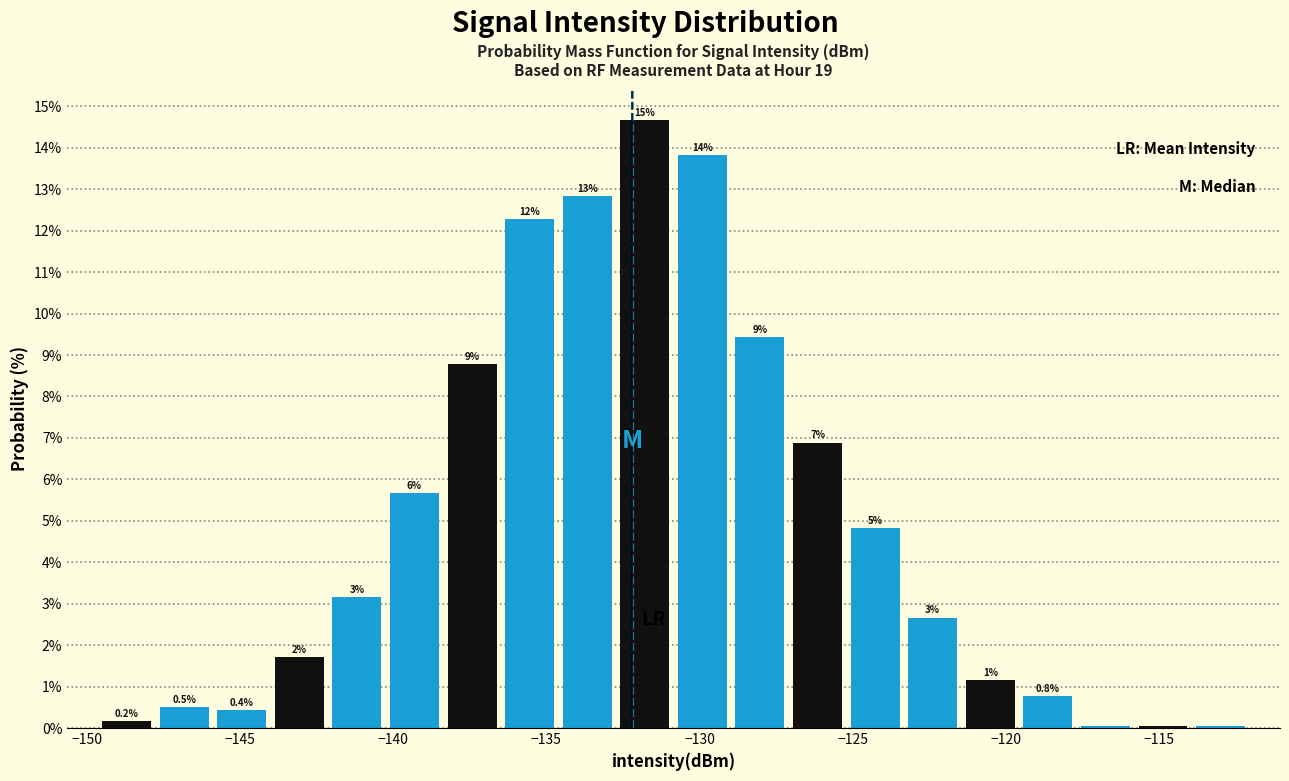

Read against the x-axis, roughly where is the centre of the tallest bar?

-132.0